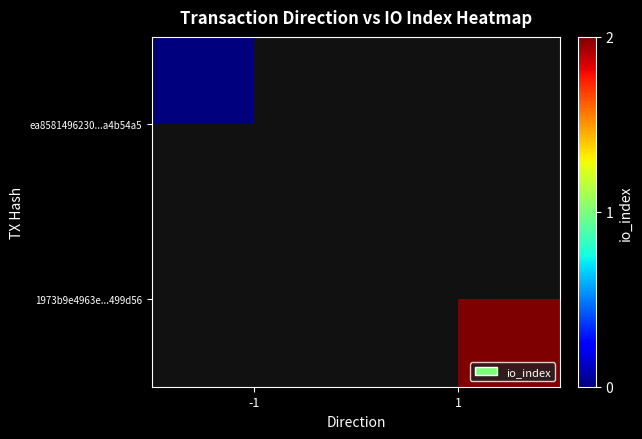

At which label is ea8581496230...a4b54a5 closest to 0?

-1